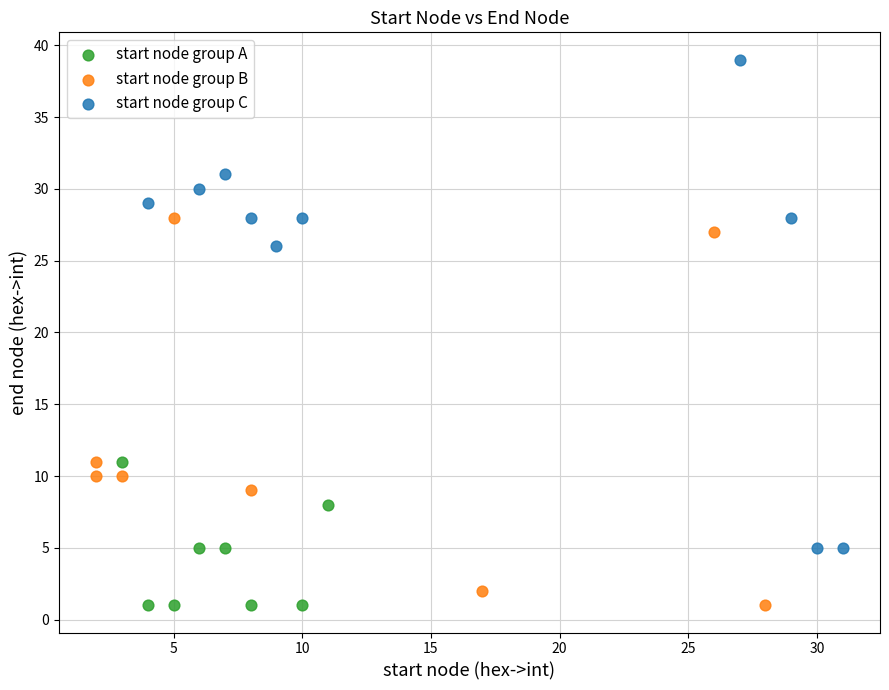

Which series contains the highest Y value?

start node group C